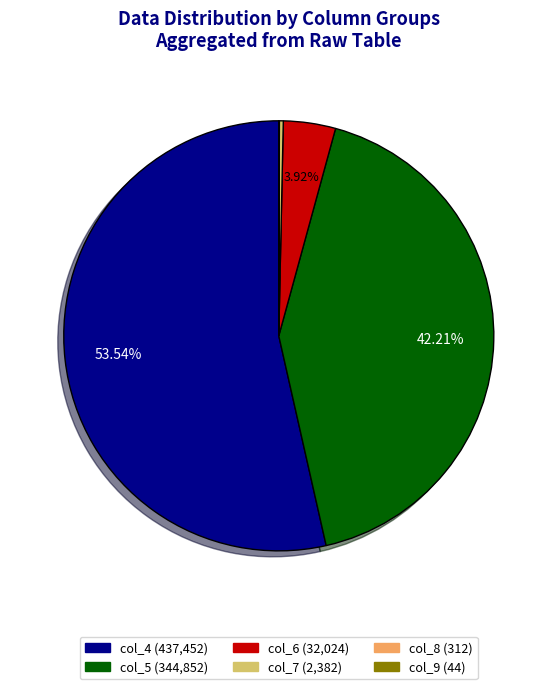

Is there any slice that represents more than half of the pie?

Yes